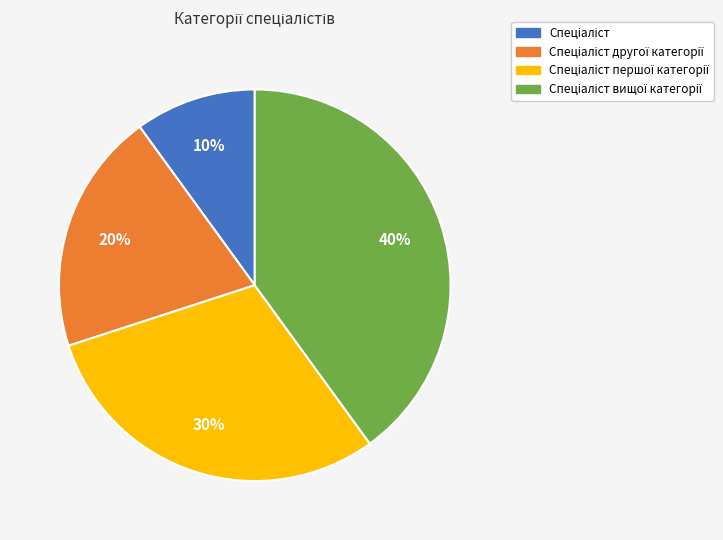

To the nearest percent, what is the average slice percentage?

25%